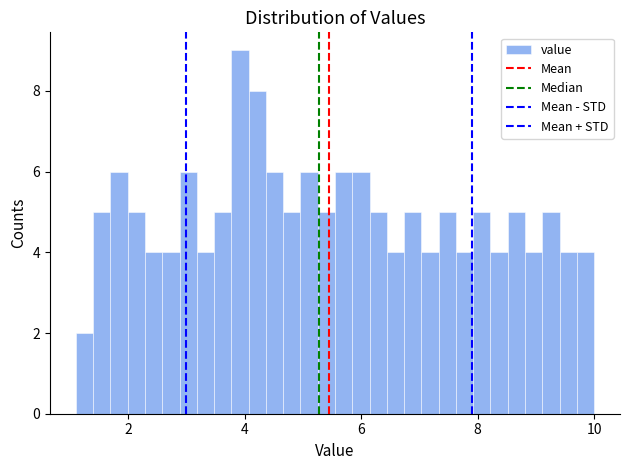

Around what value on the x-axis is the tallest bar? Give the approximate position of its centre, as read against the axis.

4.0